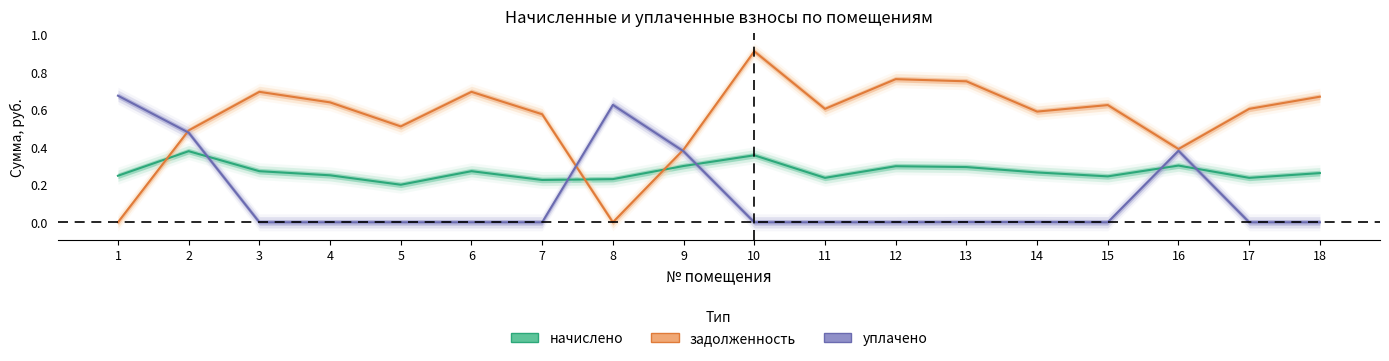

What is the sum of the задолженность values at 11 and 2?

1.1